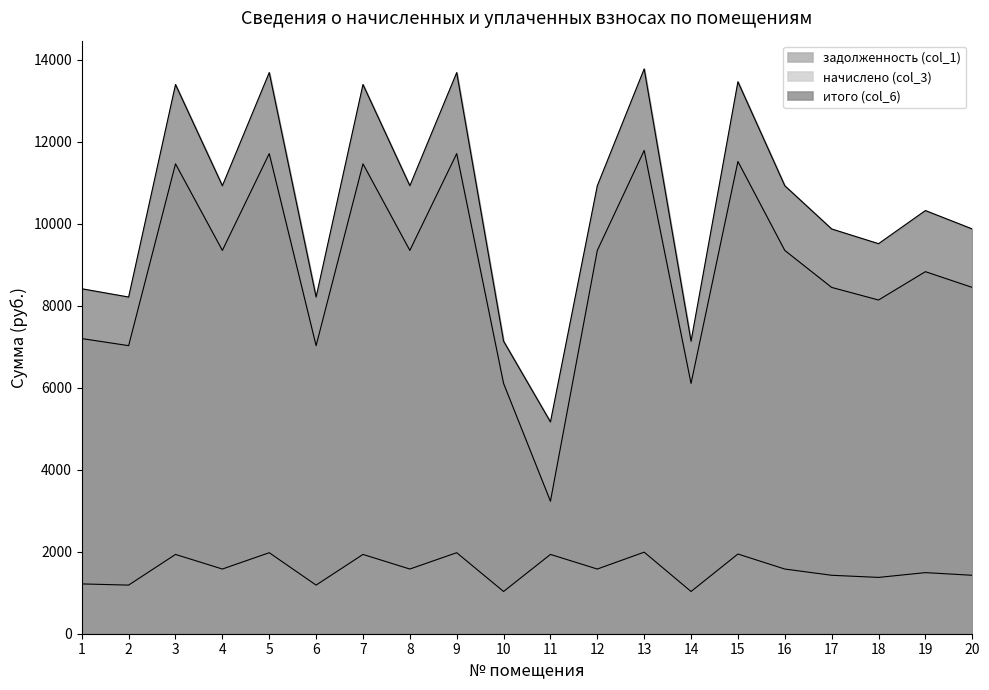

Reading right to left, what are all the values shown in this chart?

задолженность (col_1): 8448.0	8832.0	8140.8	8448.0	9350.4	11520.0	6105.6	11788.8	9350.4	3232.3	6105.6	11712.0	9350.4	11462.4	7027.2	11712.0	9350.4	11462.4	7027.2	7200.0
начислено (col_3): 1425.6	1490.4	1373.8	1425.6	1577.9	1944.0	1030.3	1989.4	1577.9	1934.3	1030.3	1976.4	1577.9	1934.3	1185.8	1976.4	1577.9	1934.3	1185.8	1215.0
итого (col_6): 9873.6	10322.4	9514.6	9873.6	10928.3	13464.0	7135.9	13778.2	10928.3	5166.6	7135.9	13688.4	10928.3	13396.7	8213.0	13688.4	10928.3	13396.7	8213.0	8415.0